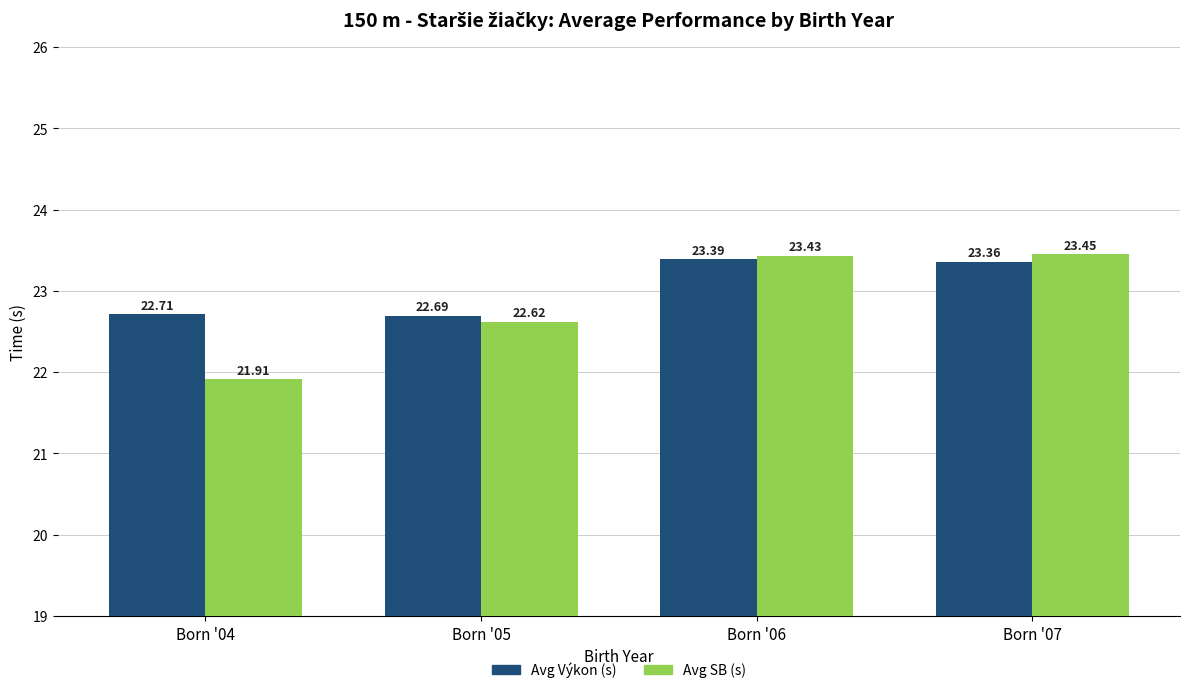

What is the difference between the highest and lowest values at Born '05?

0.1